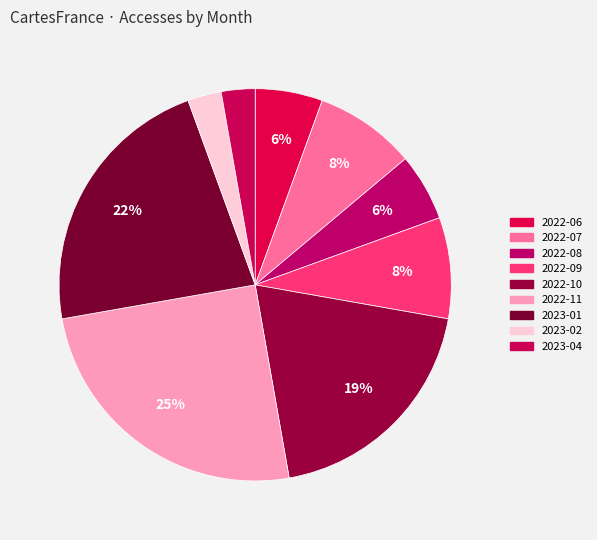

Which slice is the largest?

2022-11